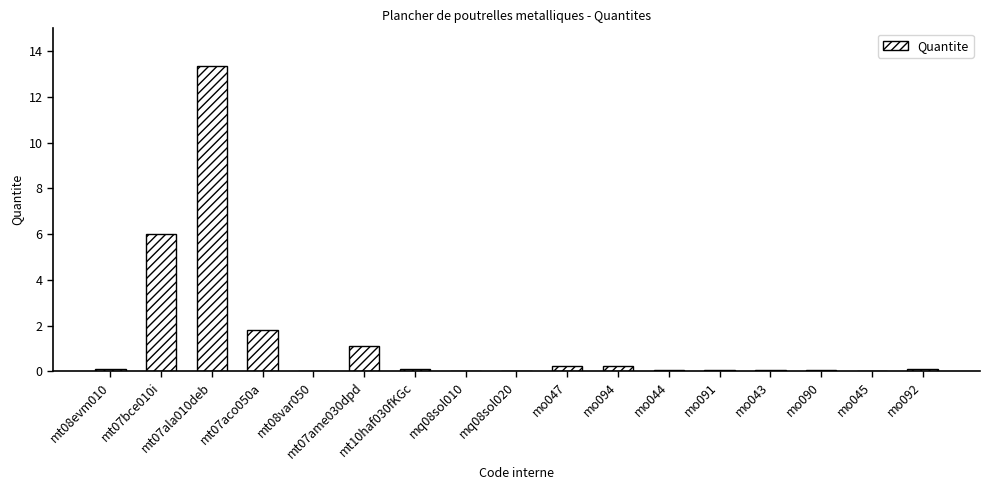

The chart shows a value of 0.0 at mq08sol010. True or false?

True